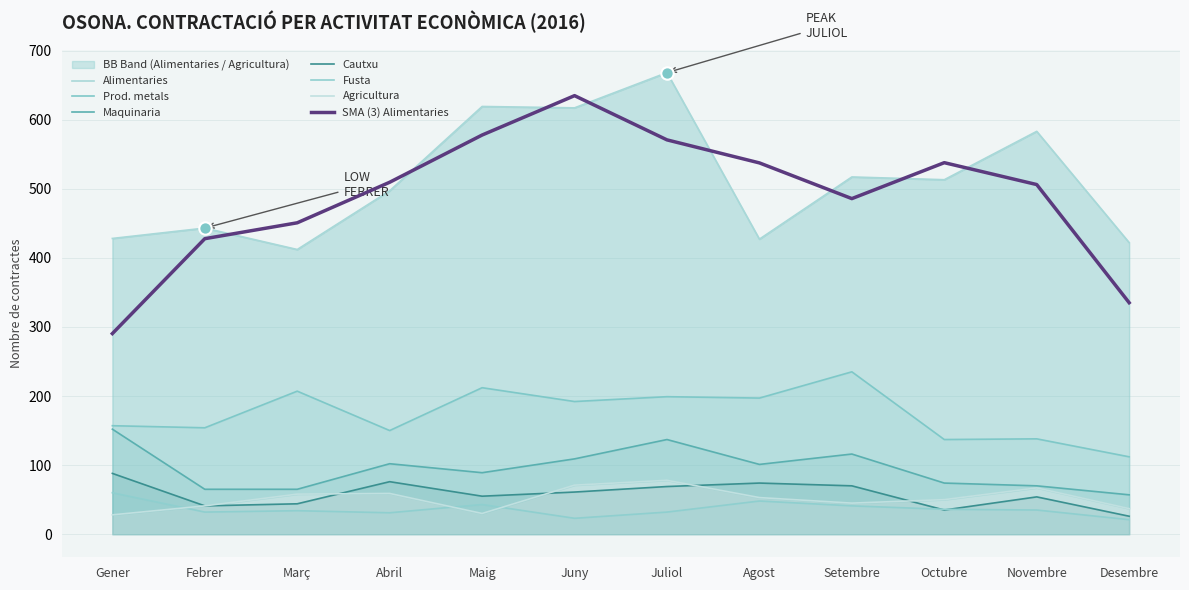

Which series has the largest Y range (max minus min)?

Alimentaries